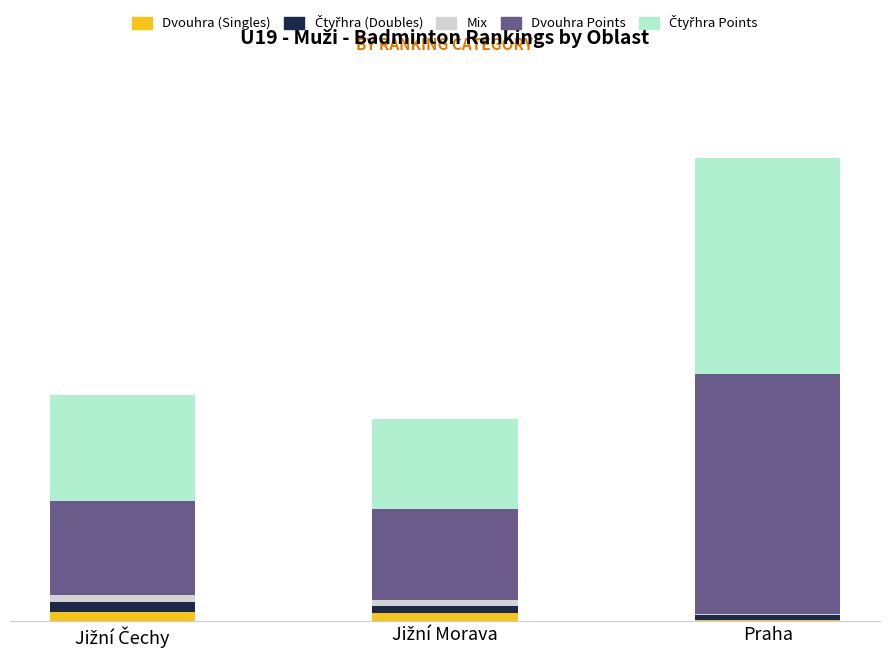

What is the sum of all Čtyřhra (Doubles) values?

147